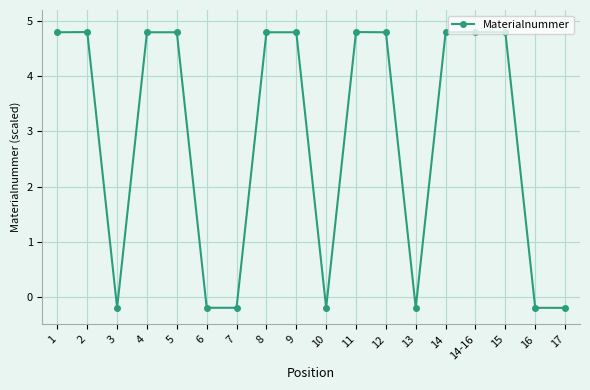

What is the smallest value displayed?

-0.2